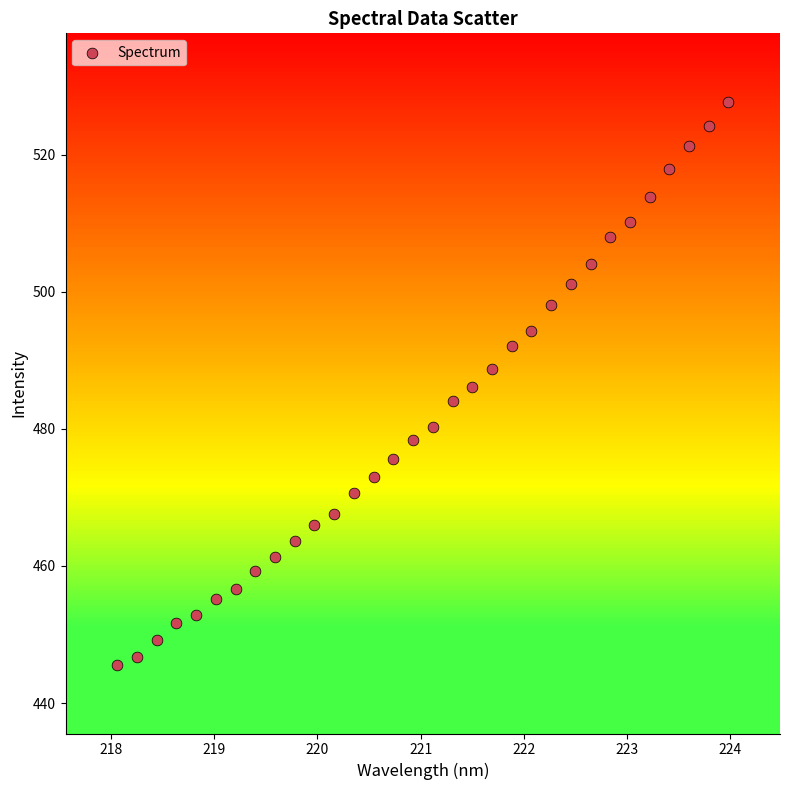

What is the range of X values (max minus min)?

5.9